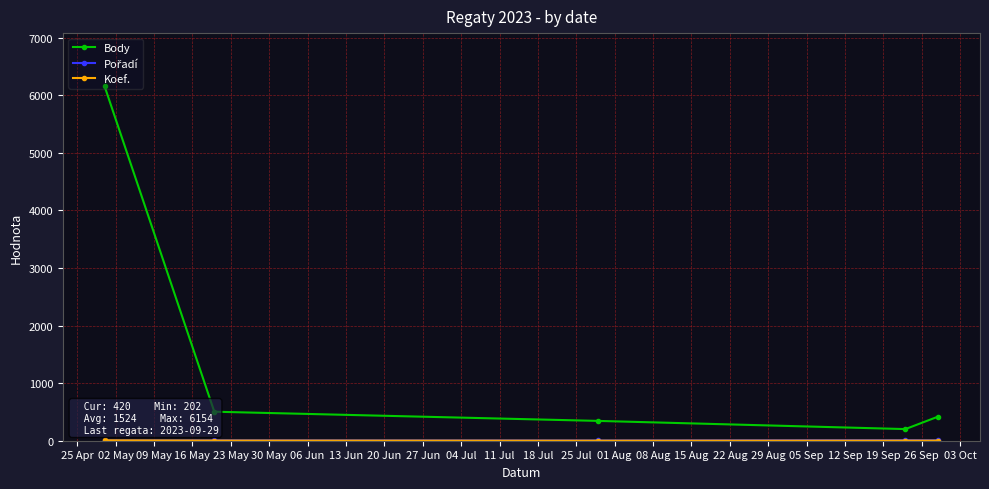

How many interior local valleys does the Body series have?

1